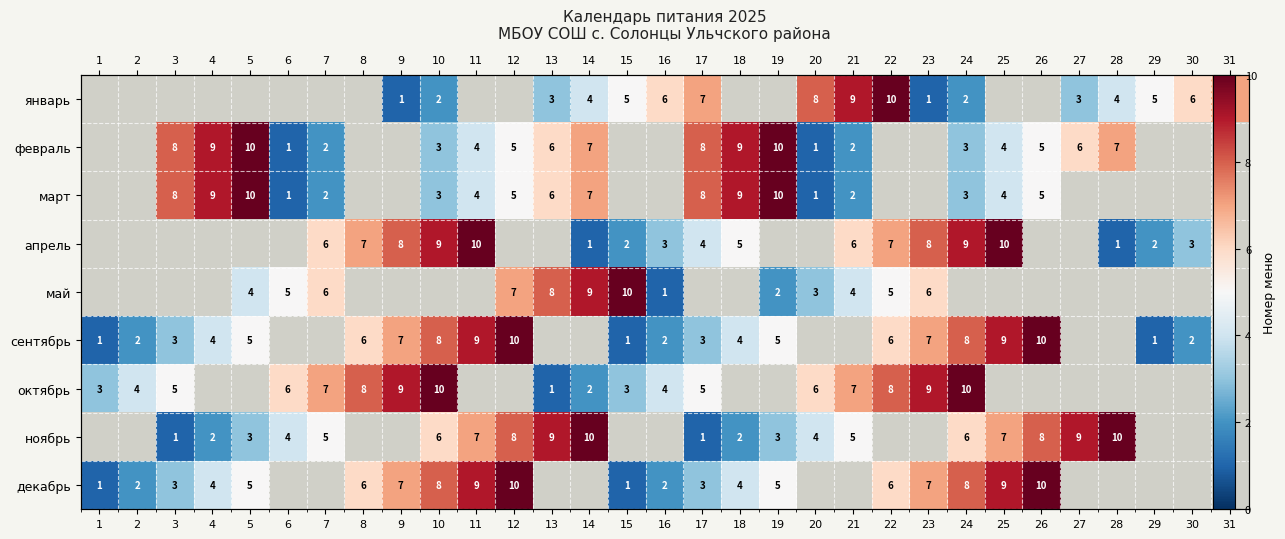

The ноябрь series shows 1.7 at 5. True or false?

False